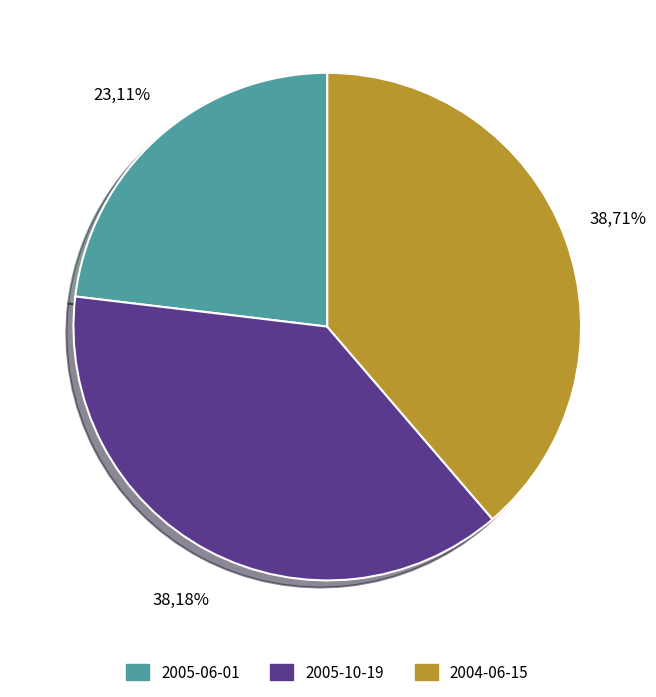

The 2005-06-01 slice represents 33% of the pie. True or false?

False